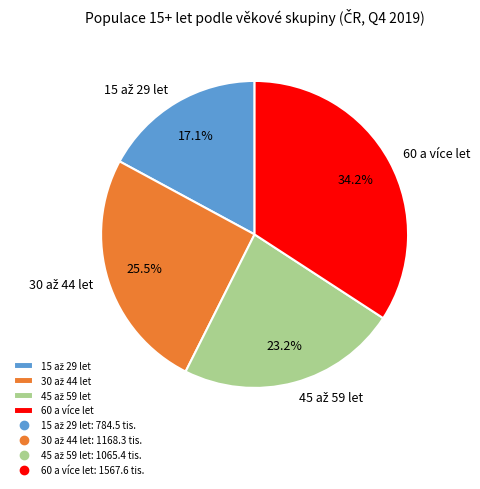

What is the largest slice in the pie chart?

60 a více let